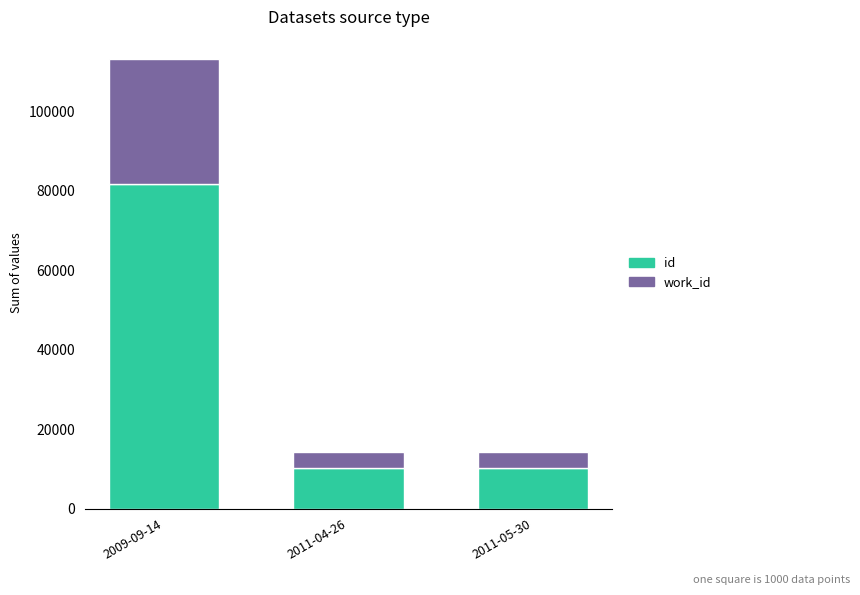

What is the value of the id bar at the 1st from the left?

81572